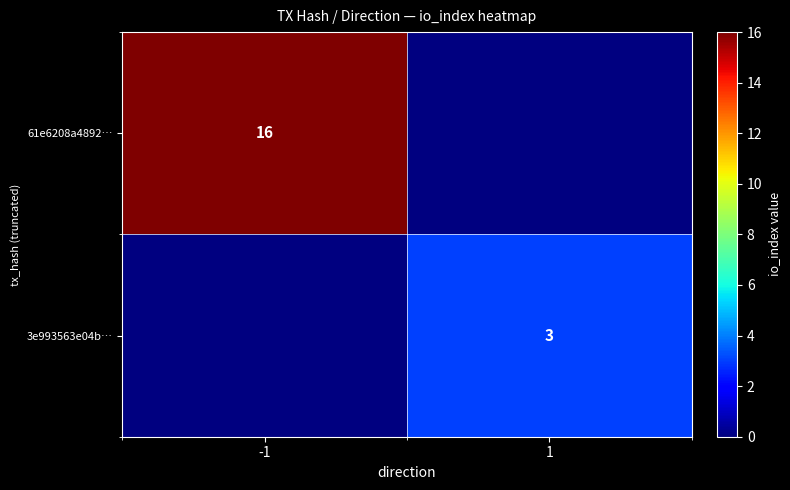

True or false: 3e993563e04b… has a value of 3 at 1.

True